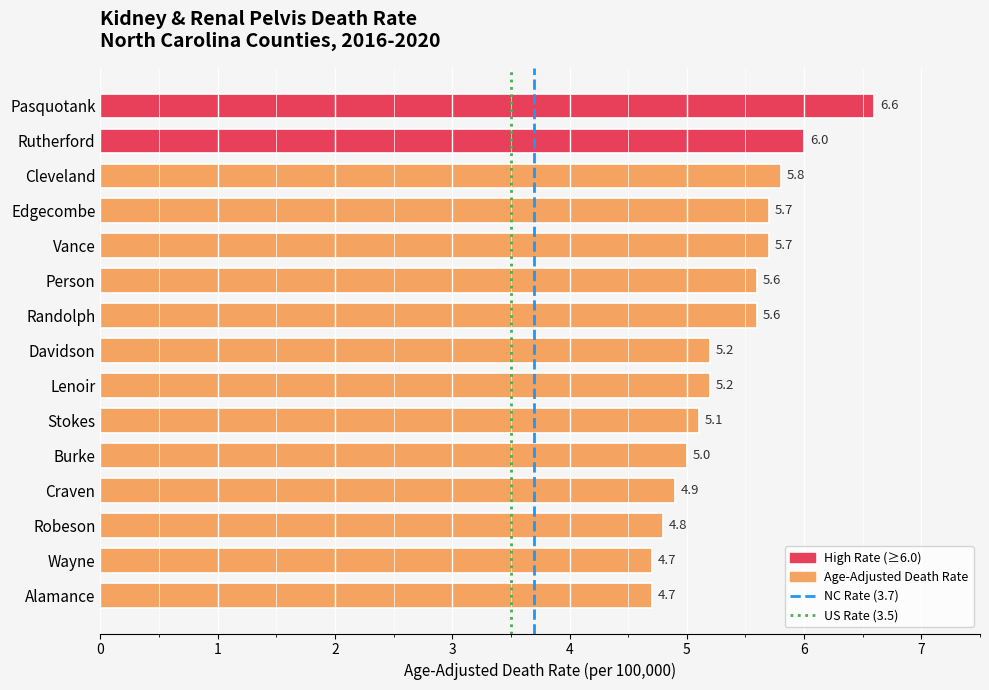

What is the sum of the values at Person and Stokes?

10.7